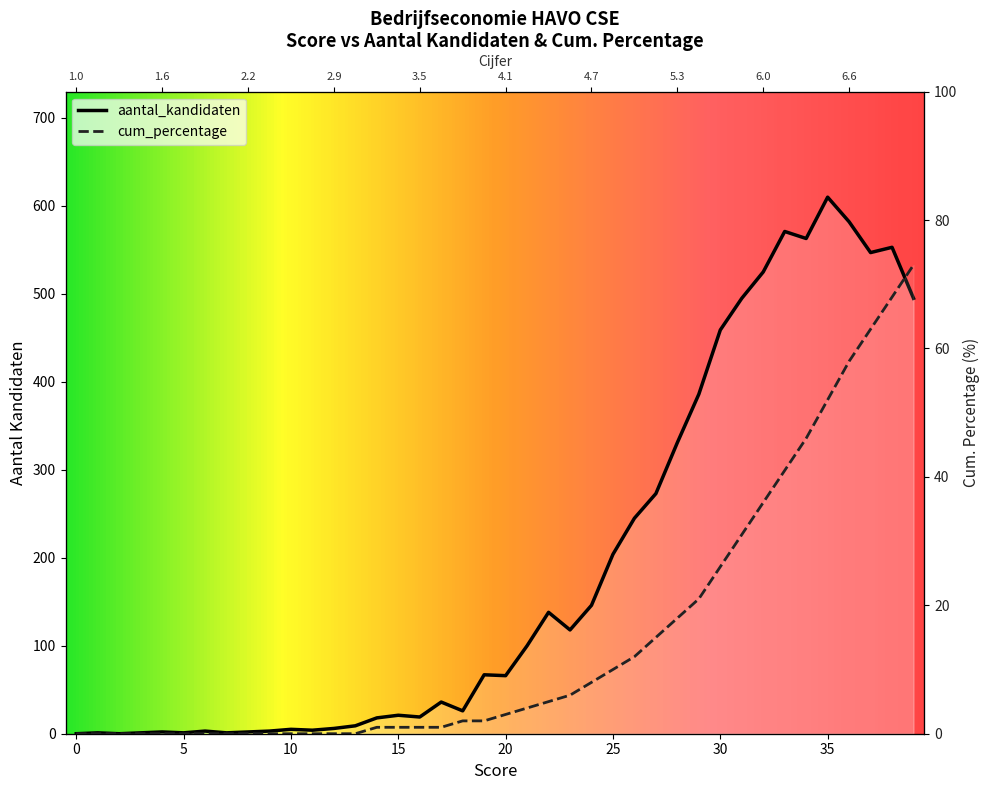

At which label is cum_percentage closest to 36?

32